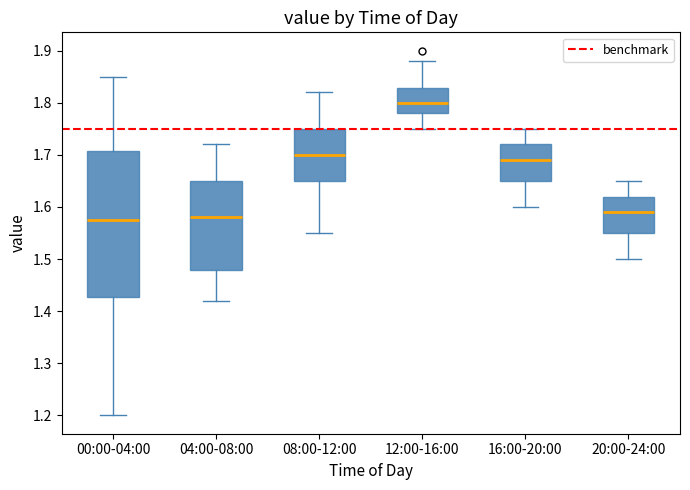

Which box is the tallest, from its lower edge to its upper edge?

00:00-04:00